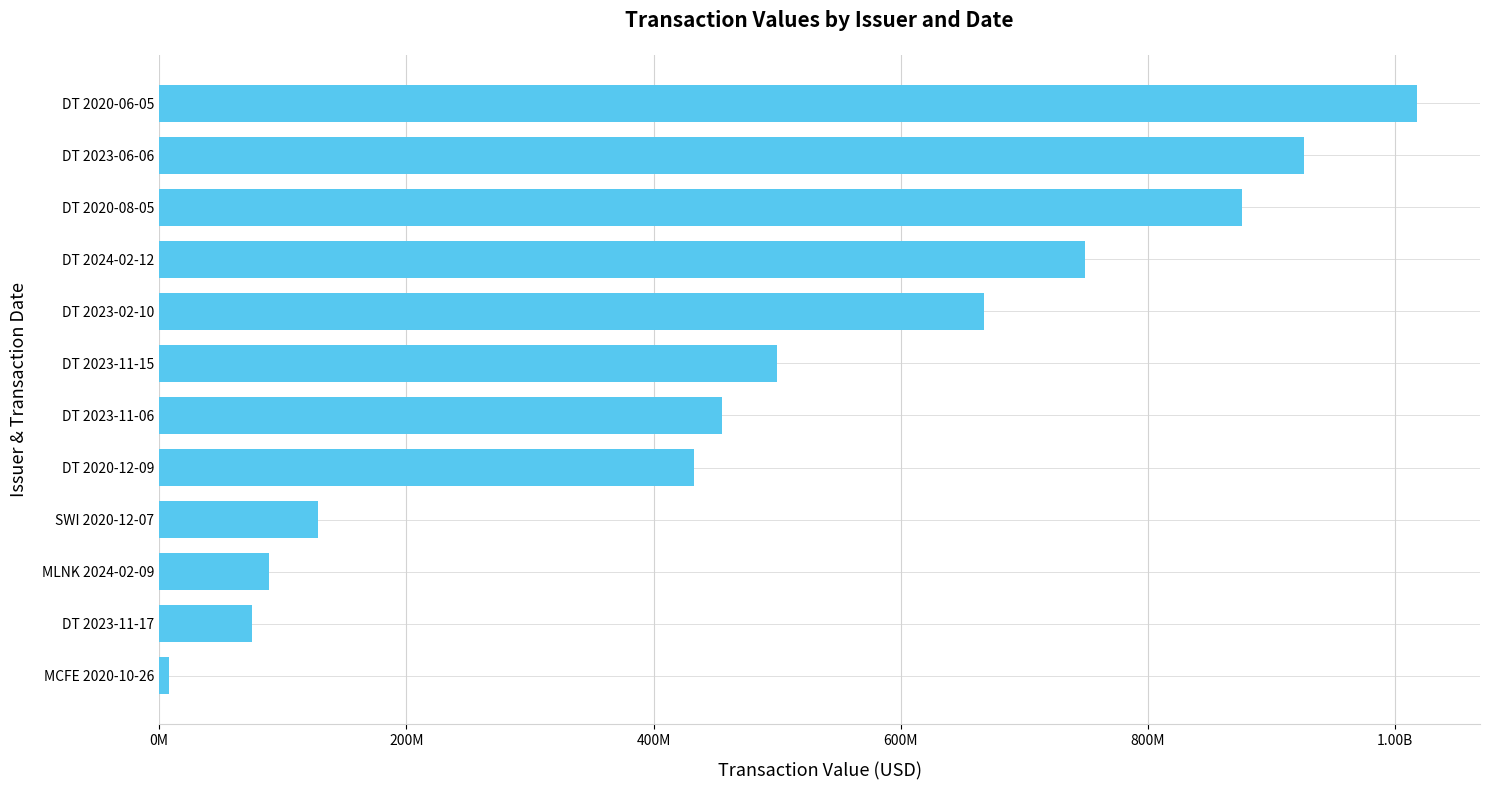

Are the bars horizontal?

Yes